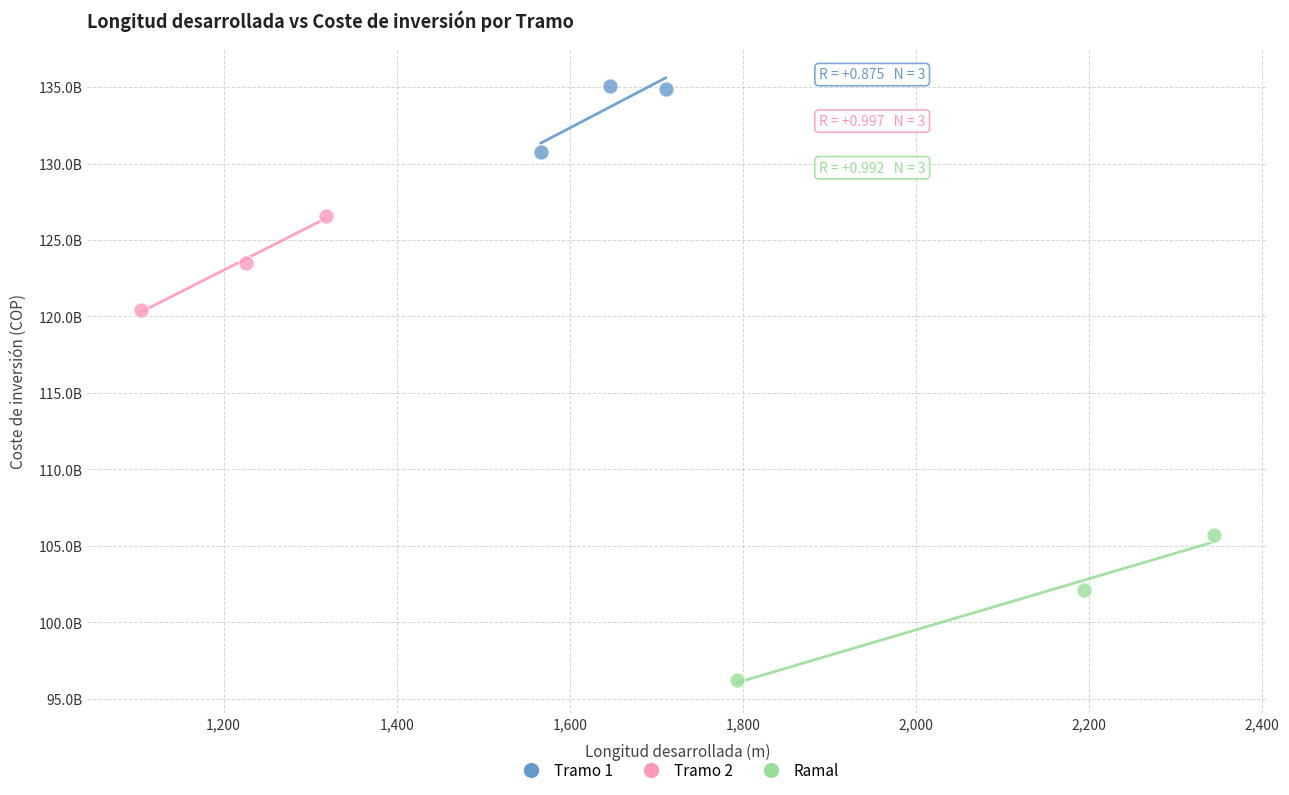

Which series reaches the minimum Y coordinate?

Ramal